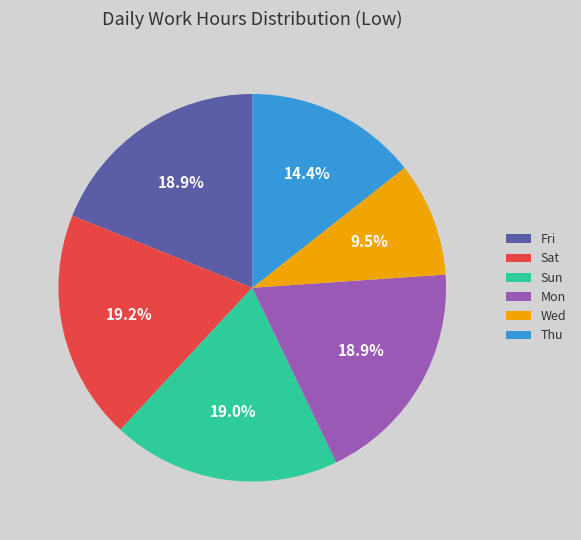

Does any single category account for the majority?

No